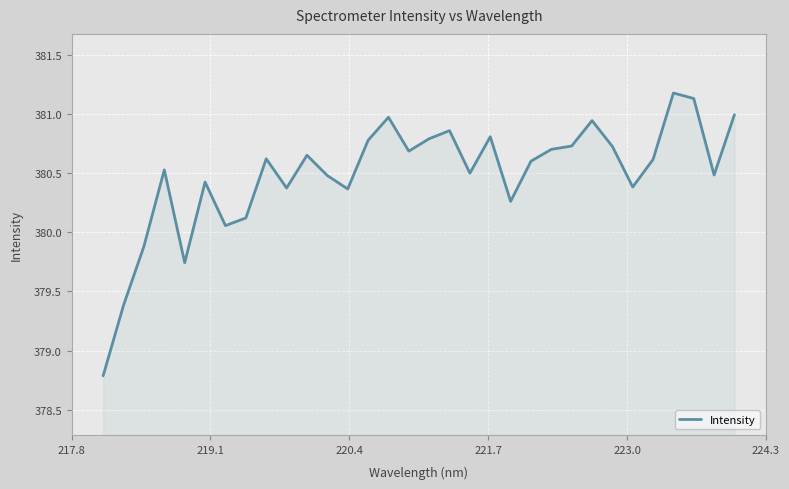

What is the difference between the maximum and minimum values?

2.4